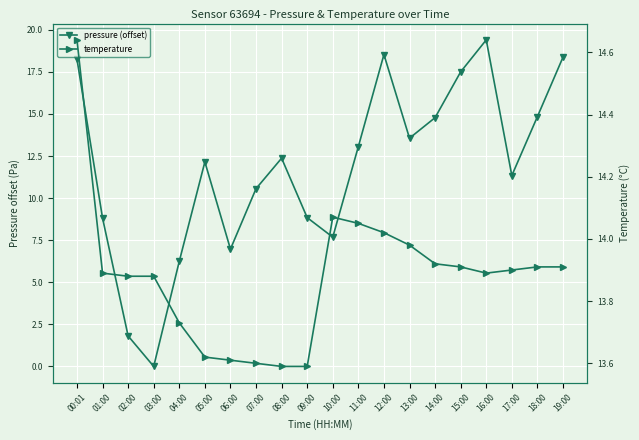

Is the value of temperature at 13:00 greater than the value of pressure (offset) at 11:00?

Yes